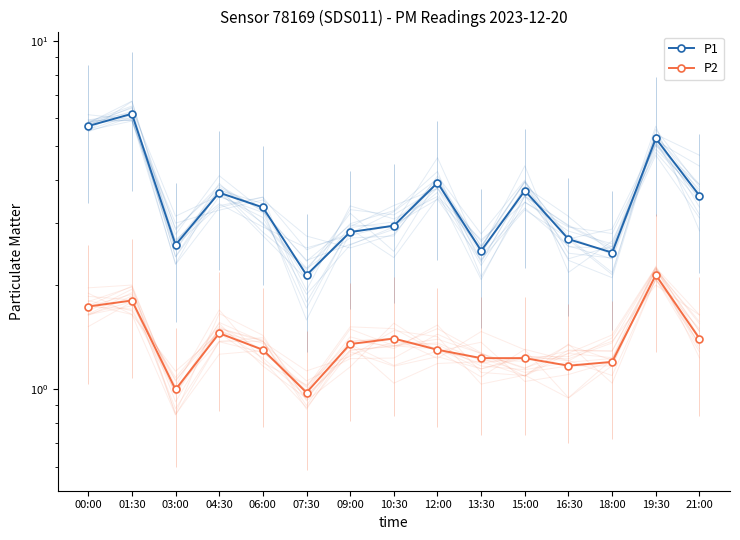

List the labels in order of P2 value, smallest first.

07:30, 03:00, 16:30, 18:00, 13:30, 15:00, 06:00, 12:00, 09:00, 10:30, 21:00, 04:30, 00:00, 01:30, 19:30